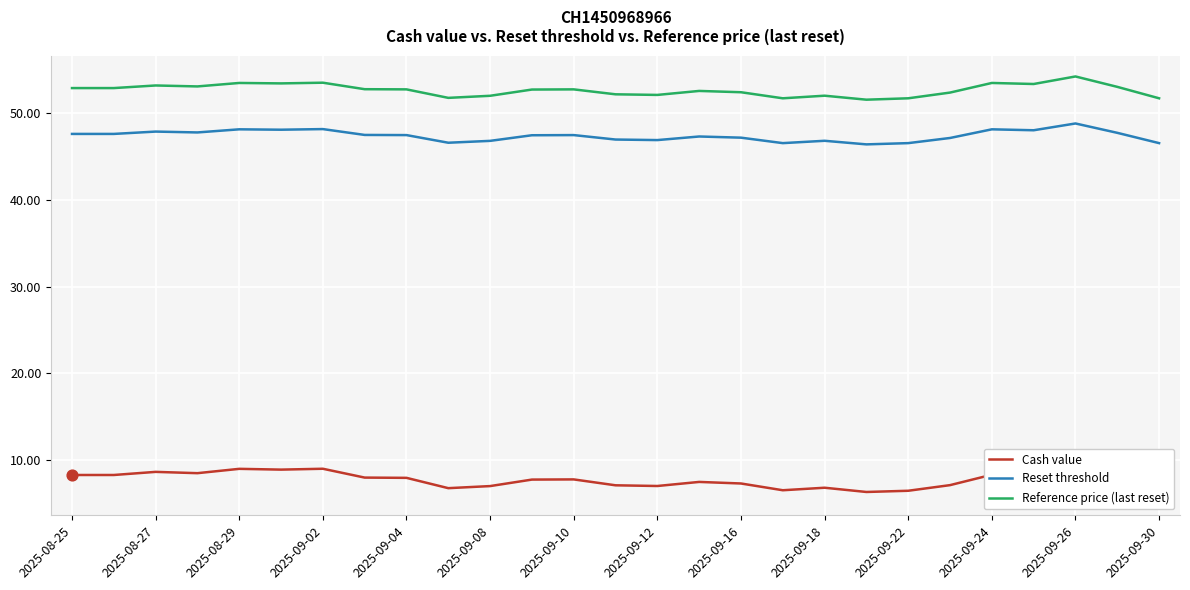

Which series contains the highest Y value?

Reference price (last reset)